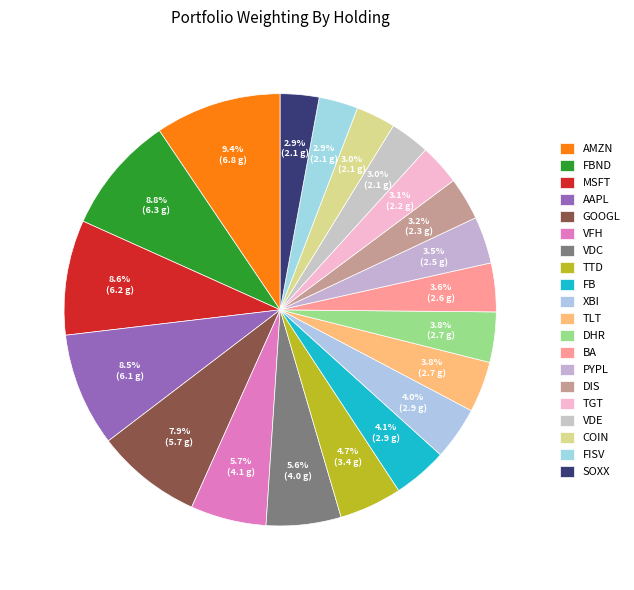

Rank the categories by value from highest to lowest.

AMZN, FBND, MSFT, AAPL, GOOGL, VFH, VDC, TTD, FB, XBI, TLT, DHR, BA, PYPL, DIS, TGT, VDE, COIN, FISV, SOXX